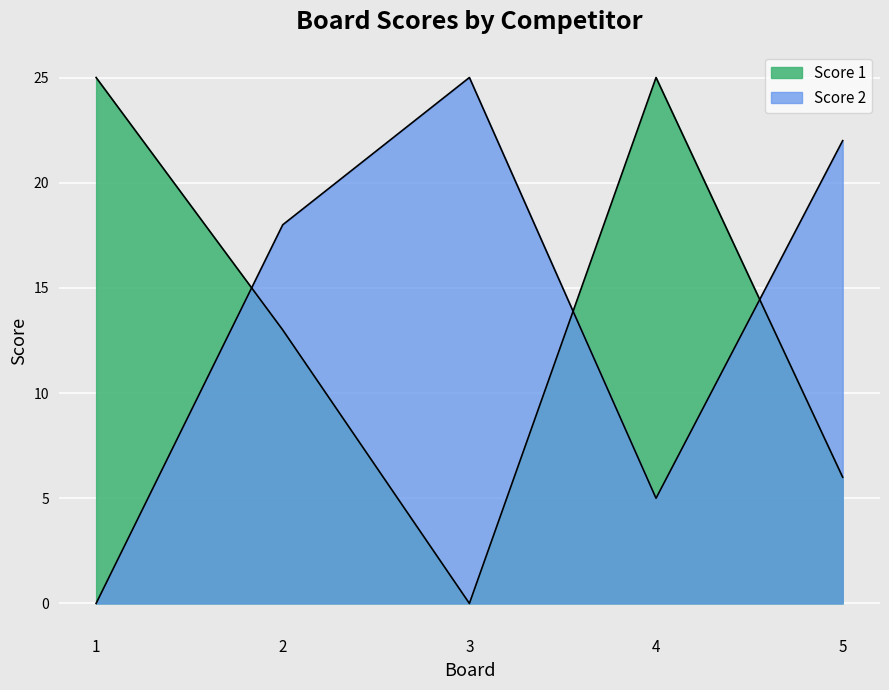

What is the difference between the Score 1 values at 4 and 2?

12